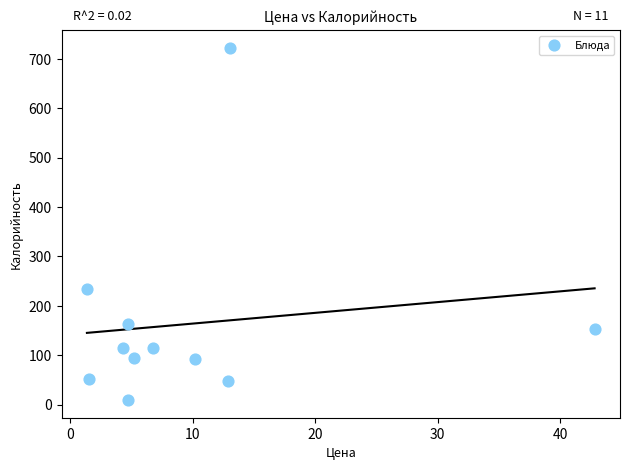

What Y value in the scatter plot is closest to 365?

235.0